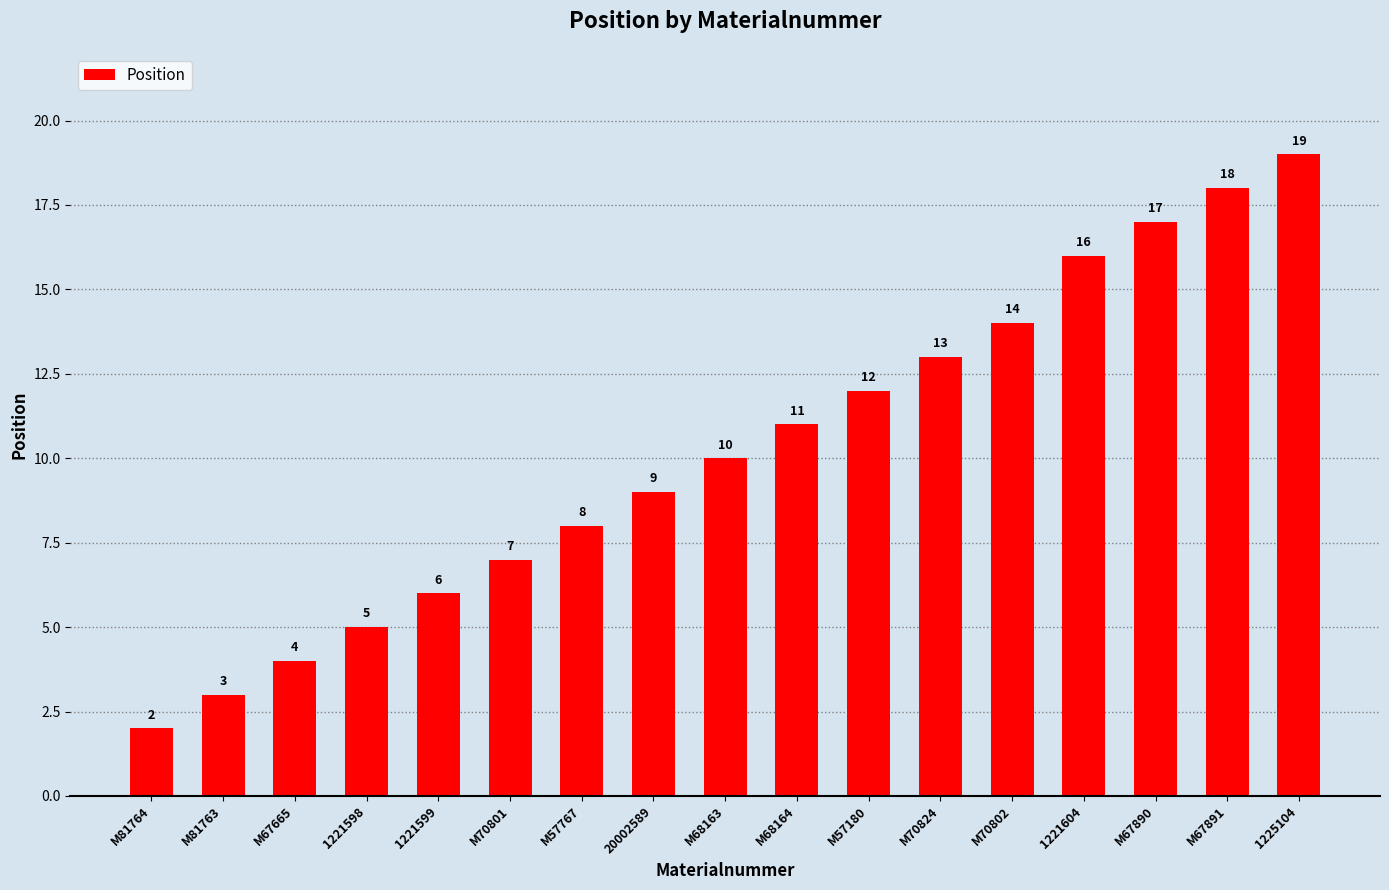

The chart shows a value of 20 at M70802. True or false?

False